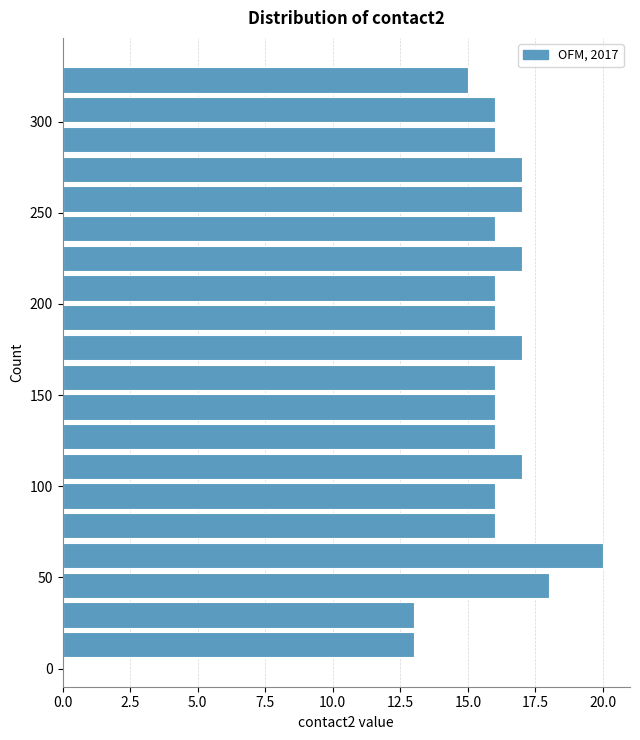

Read against the y-axis, roughly where is the centre of the longest bar?

60